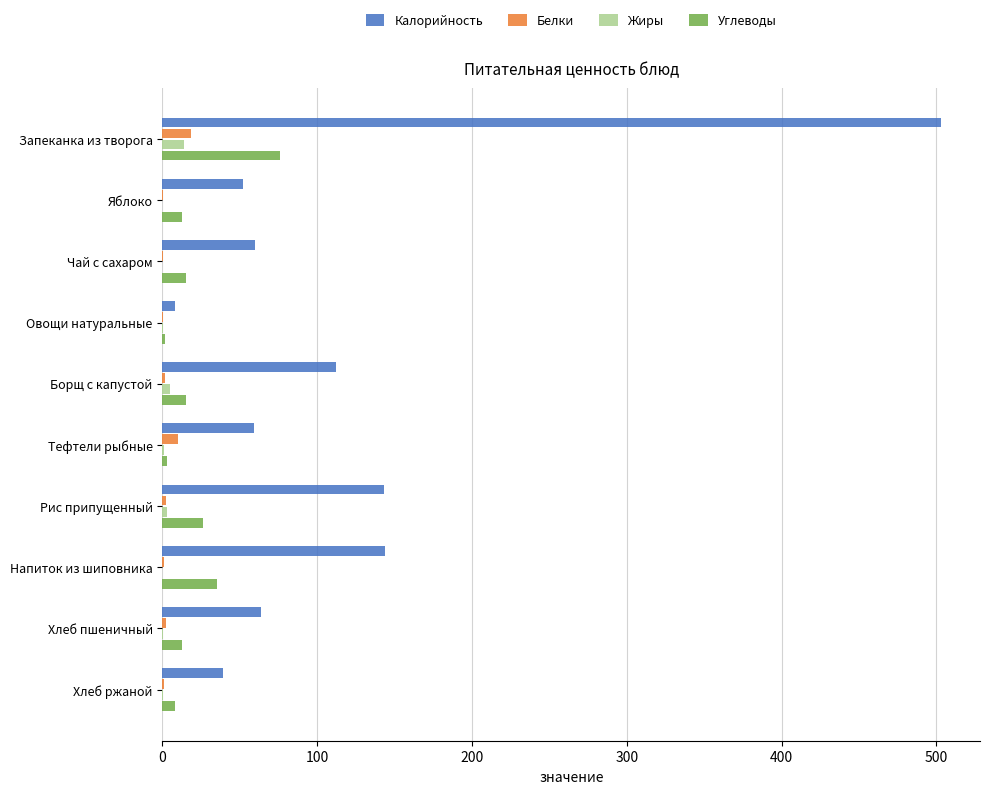

Between Рис припущенный and Хлеб ржаной, which series saw the biggest shift?

Калорийность